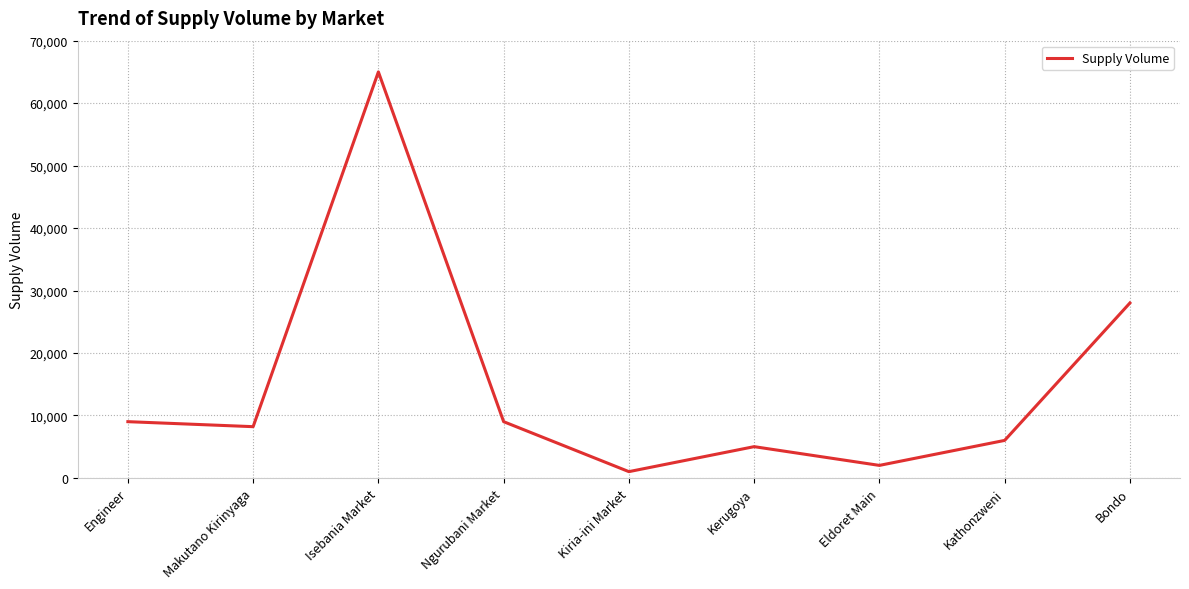

The chart shows a value of 5000 at Kerugoya. True or false?

True